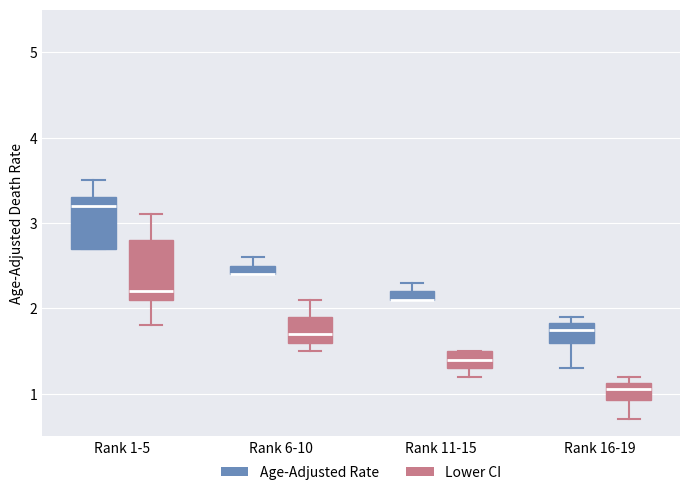

Where is the lower edge of the box for Rank 16-19 (Age-Adjusted Rate) on the y-axis? The values are not printed on the chart, so give them approximately, as read against the axis.

1.6